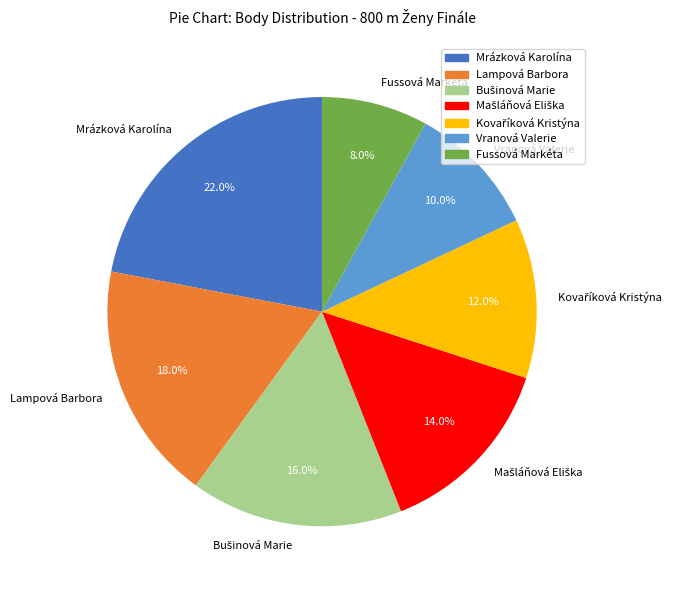

Is the sum of Fussová Markéta and Vranová Valerie greater than half?

No